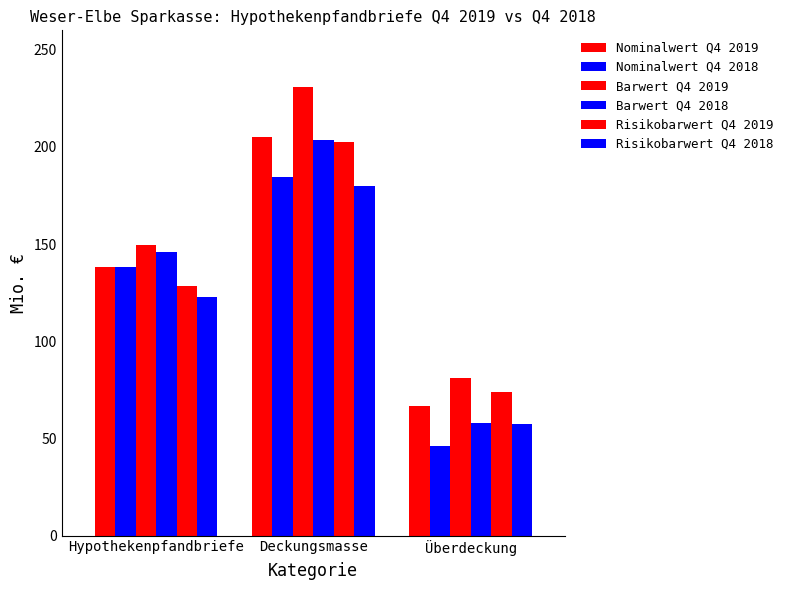

What is the spread (max minus min) of values at Hypothekenpfandbriefe?

26.9